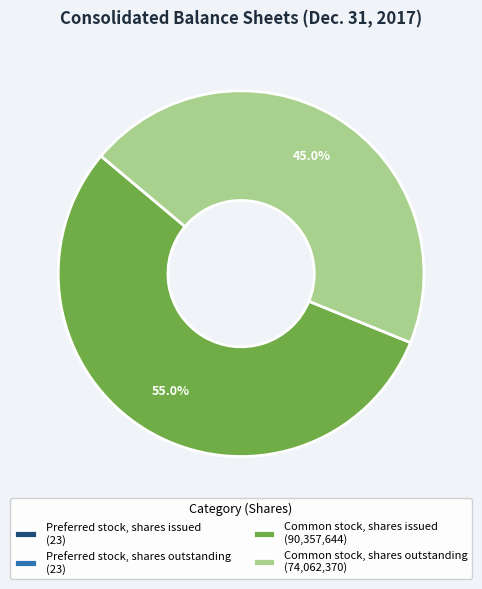

What percentage is NOT represented by Common stock, shares outstanding (74,062,370)?

55.0%